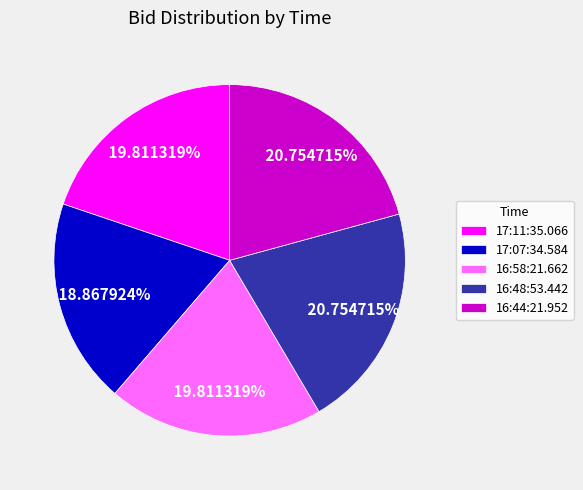

To the nearest percent, what is the combined percentage of 17:07:34.584 and 16:48:53.442?

40%